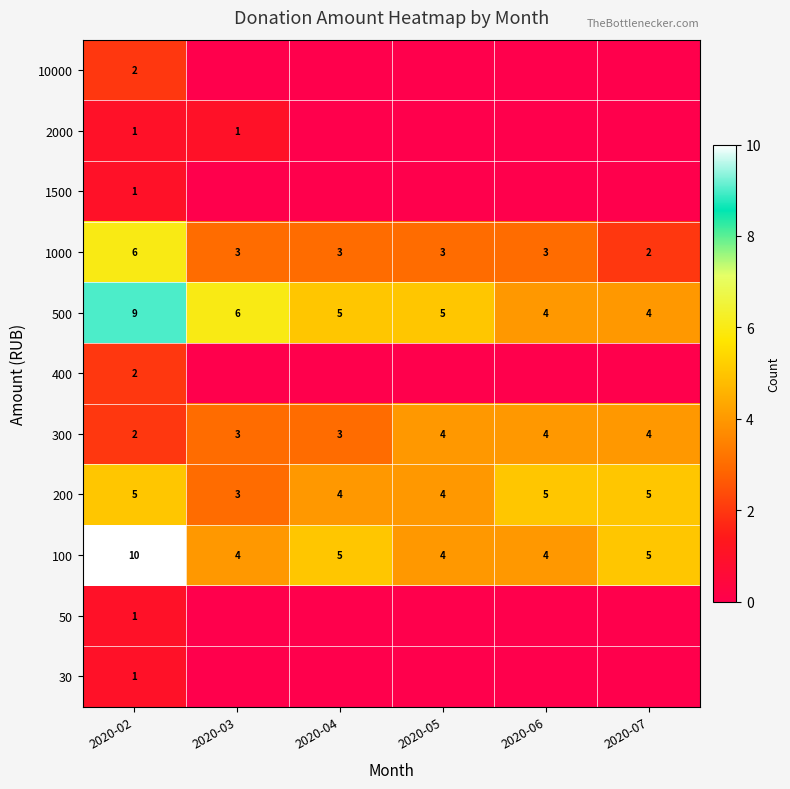

Which has a higher value, 2020-04 or 2020-02?

2020-02